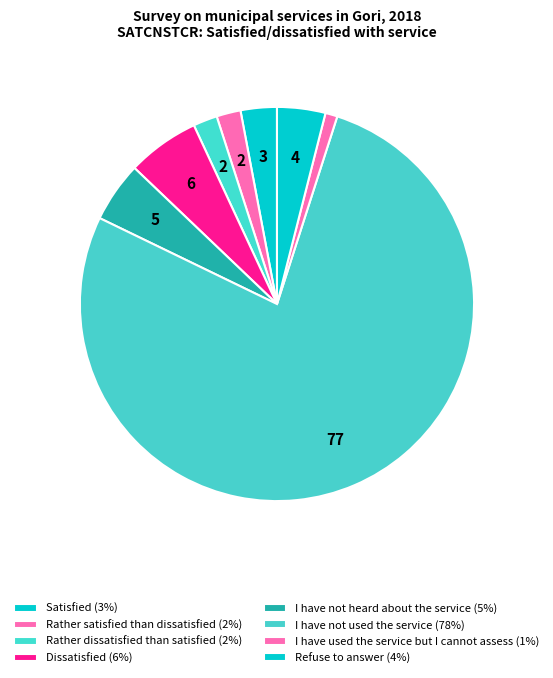

How many segments does this pie chart have?

8